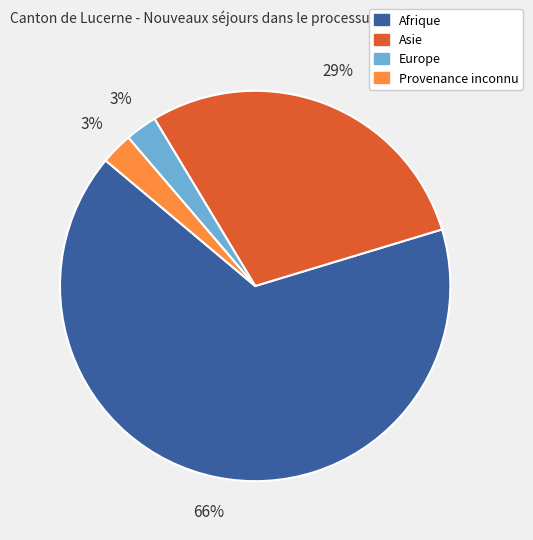

To the nearest percent, what is the difference between the Asie and Provenance inconnu slice percentages?

26%